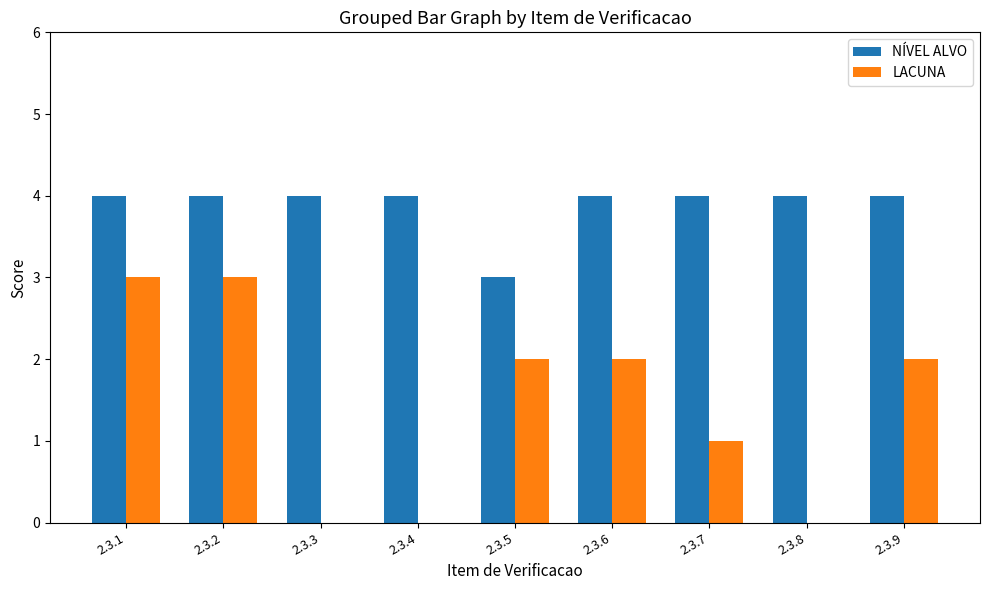

How many groups of bars are there?

9